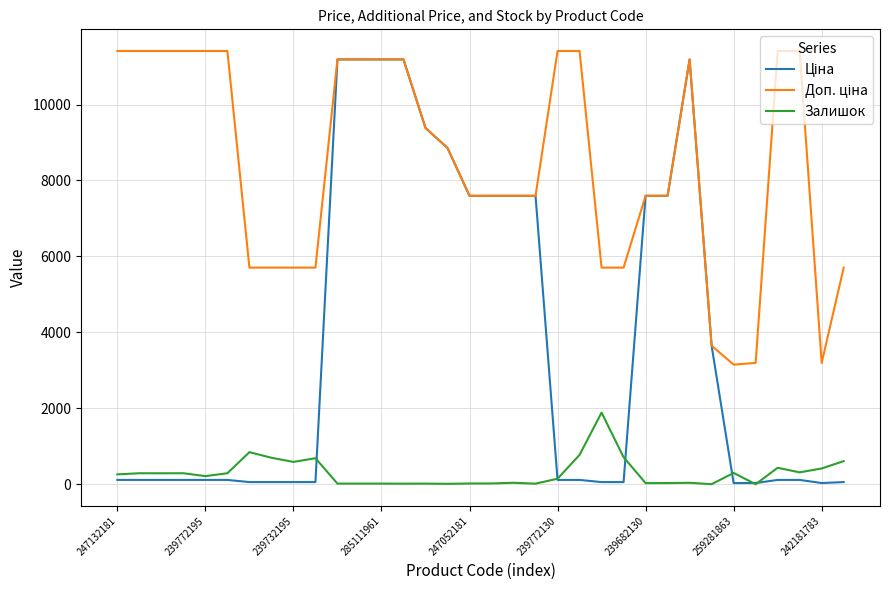

True or false: Доп. ціна has more than 2 points higher than both neighbors.

False